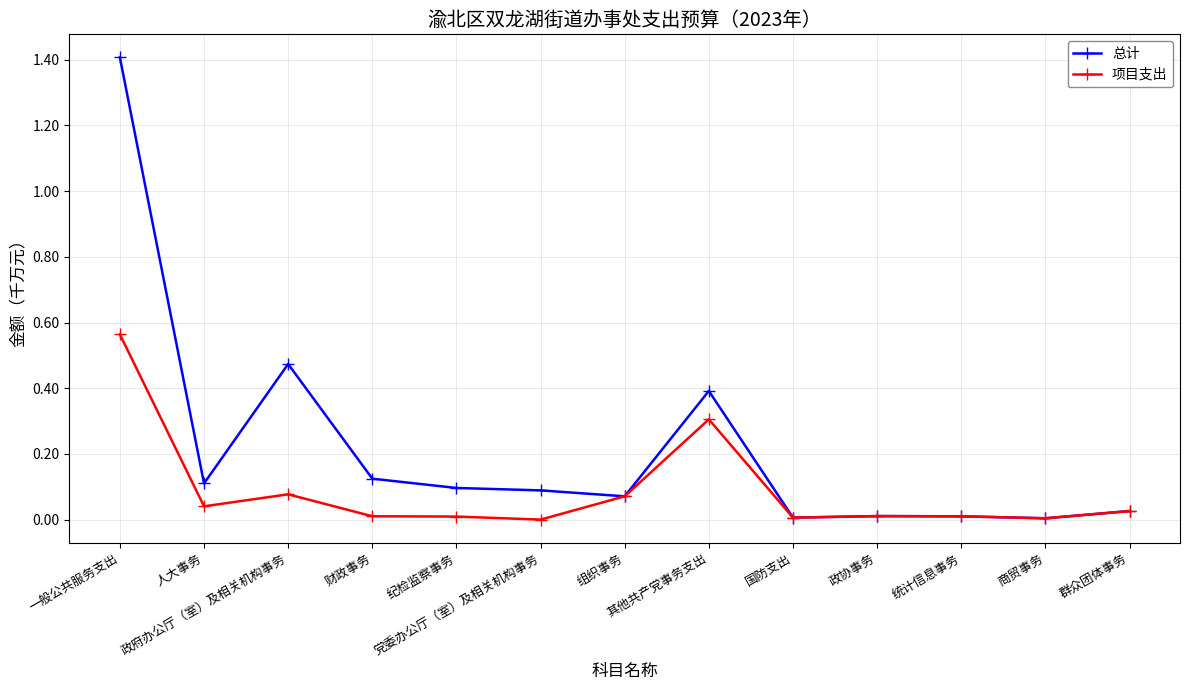

Is this an area chart (filled region under the line)?

No